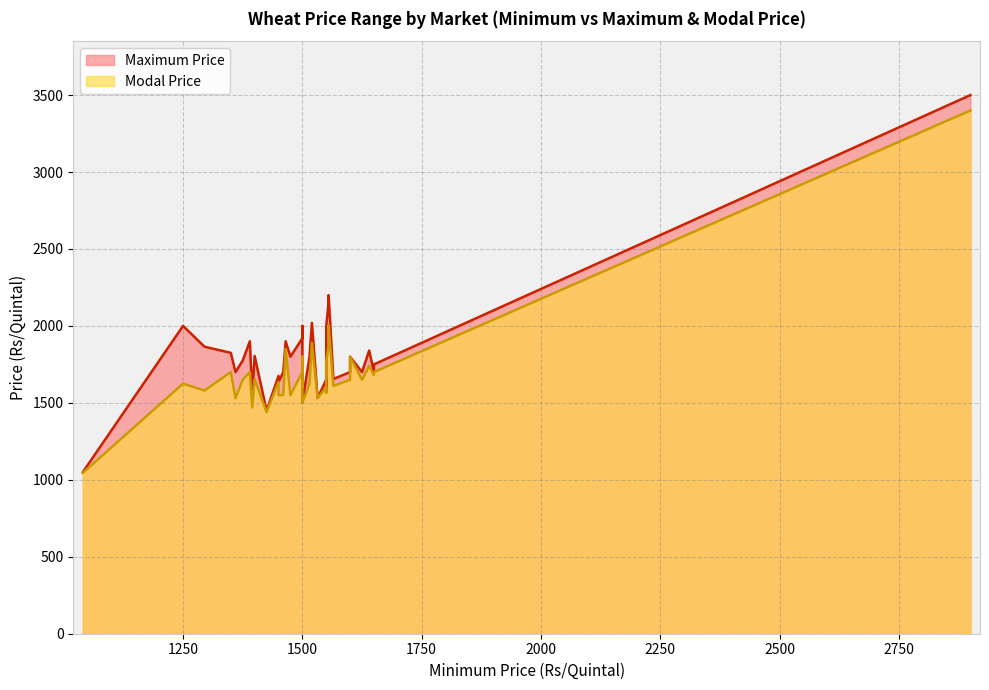

How many categories are shown in the chart?

40